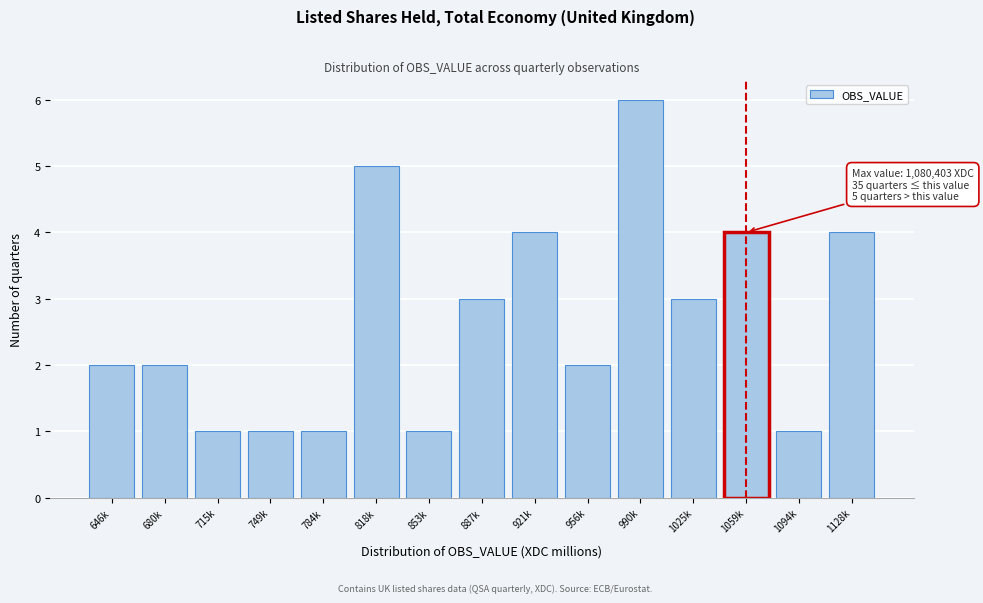

Reading left to right, what are all the values shown in this chart?

646k=2	680k=2	715k=1	749k=1	784k=1	818k=5	853k=1	887k=3	921k=4	956k=2	990k=6	1025k=3	1059k=4	1094k=1	1128k=4